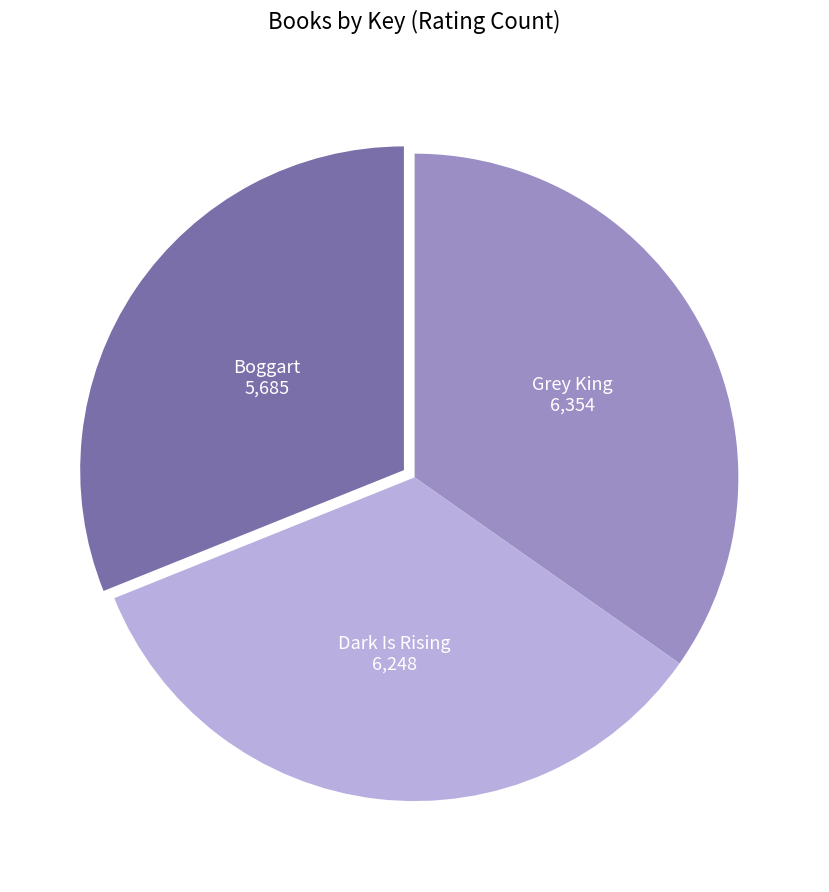

How many segments does this pie chart have?

3